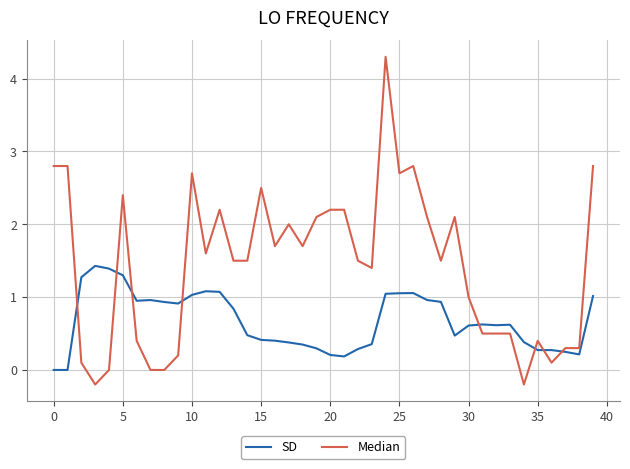

Does the chart have visible grid lines?

Yes